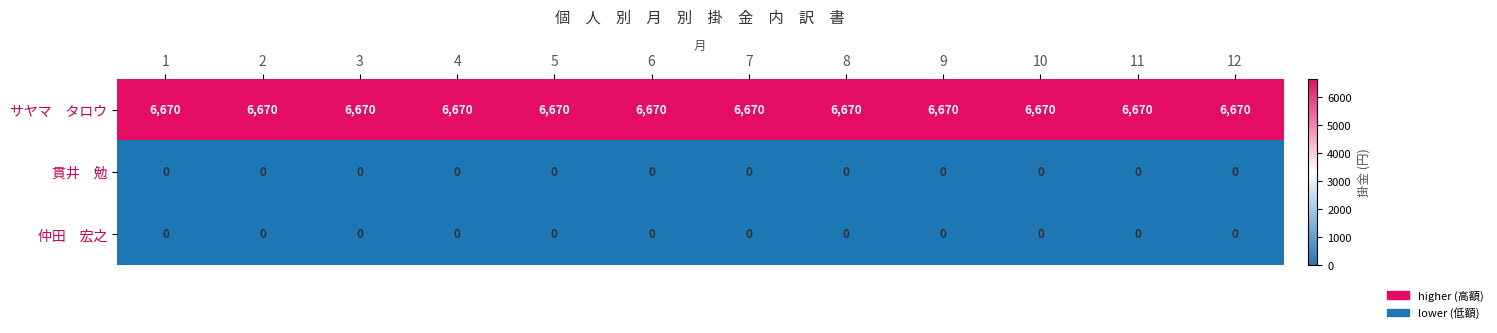

What is the total value across all series at 8?

6670